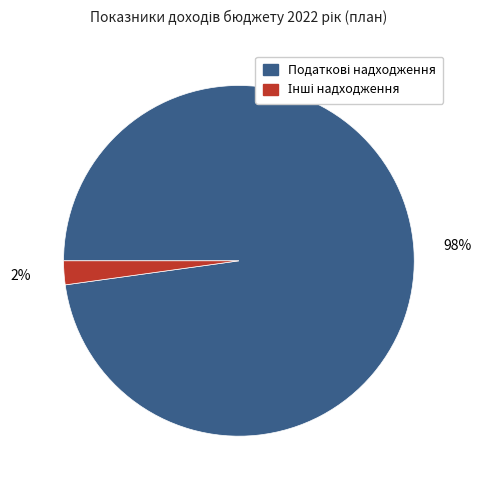

To the nearest percent, what is the difference between the largest and smallest slice percentages?

96%